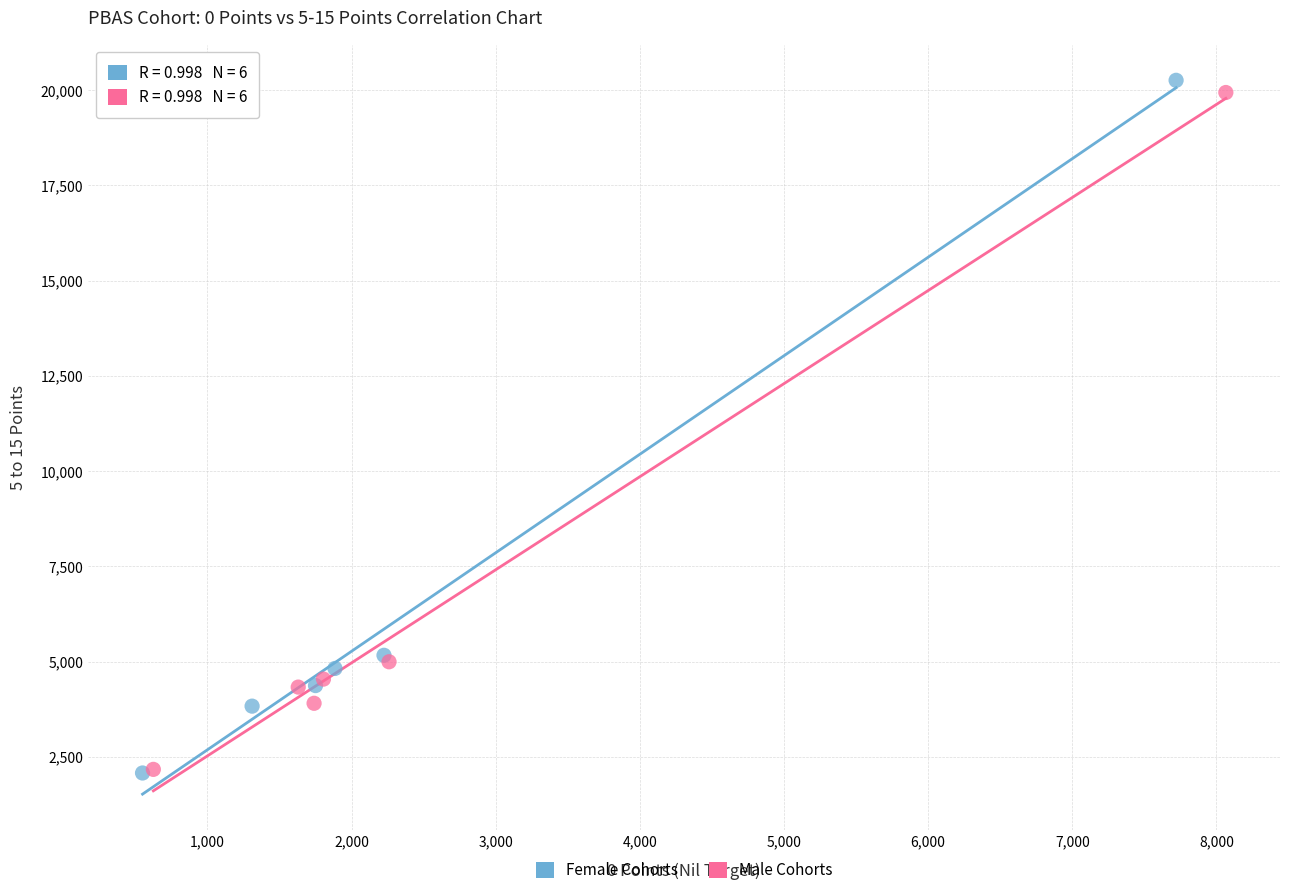

What are all the series names shown in the legend?

Female Cohorts, Male Cohorts